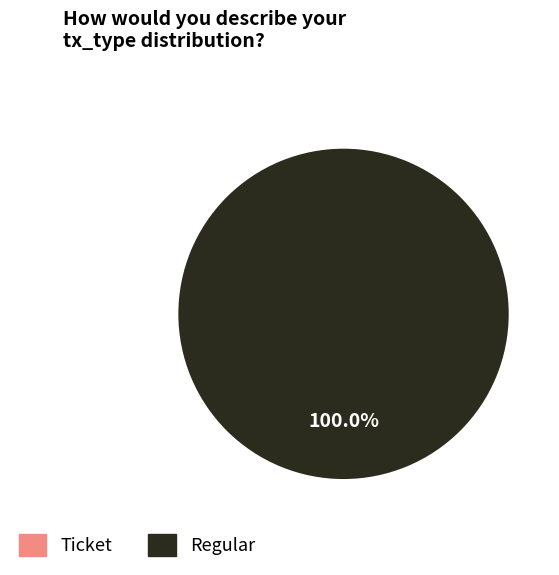

To the nearest percent, what is the difference between the Regular and Ticket slice percentages?

100%